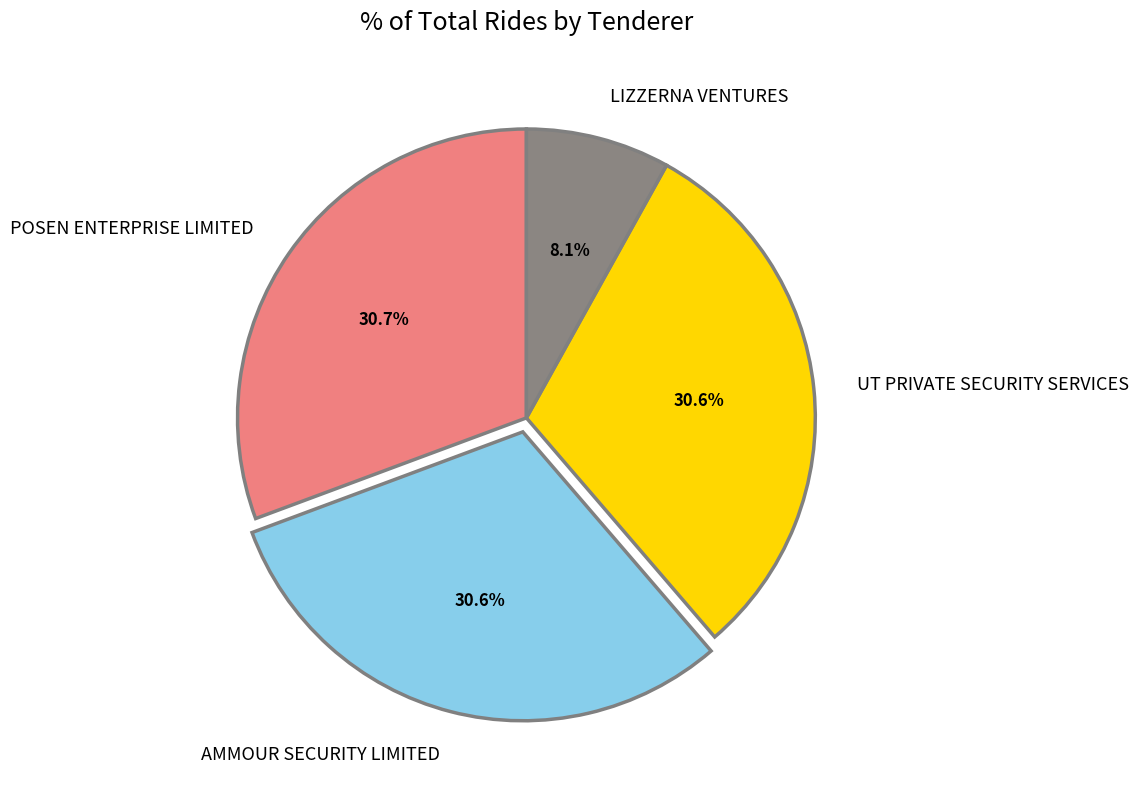

Which category has the smallest portion of the pie?

LIZZERNA VENTURES